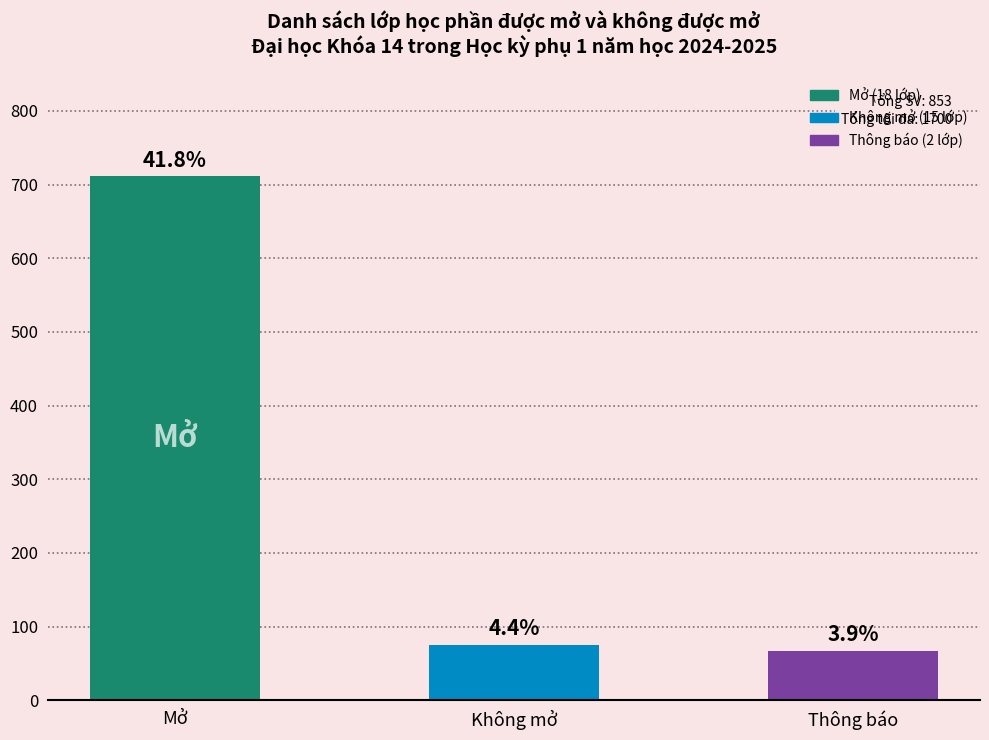

Is it true that the value at Không mở is 131?

False